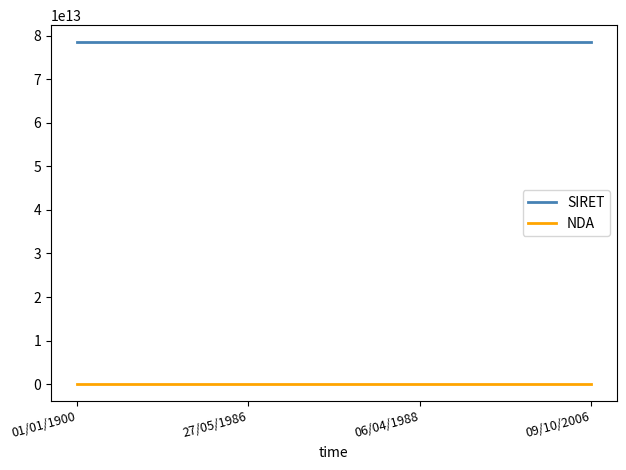

True or false: NDA and SIRET intersect in this chart.

False